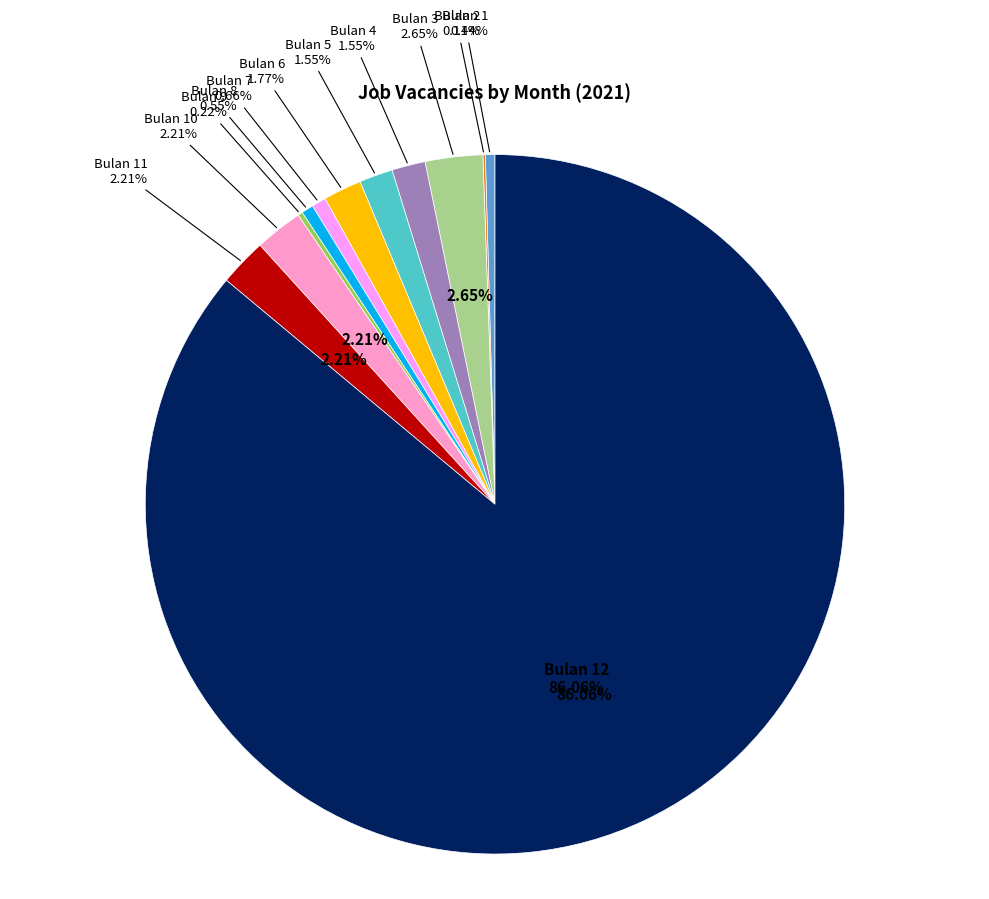

Which slice is the smallest?

Bulan 2